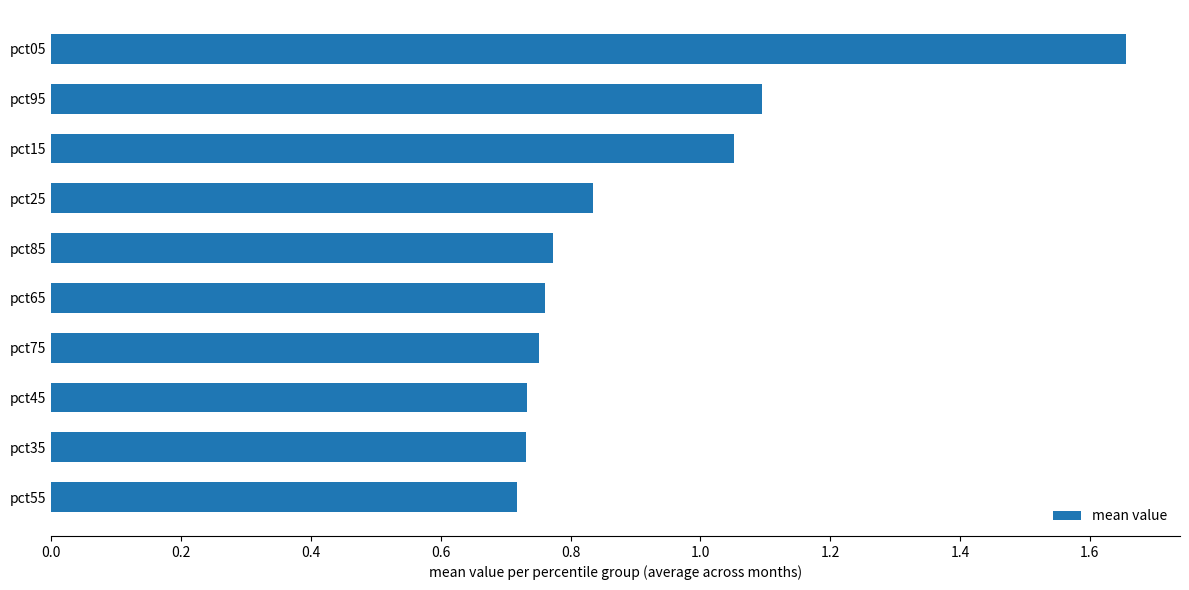

Between pct25 and pct75, which is larger?

pct25